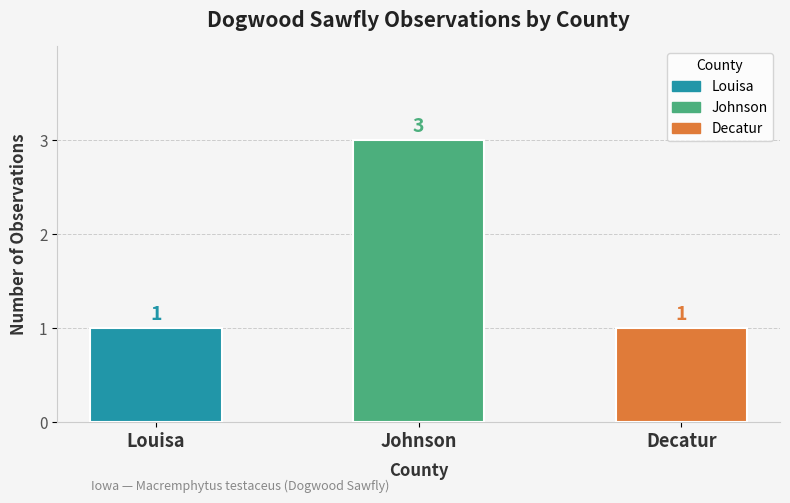

What is the smallest value displayed?

1